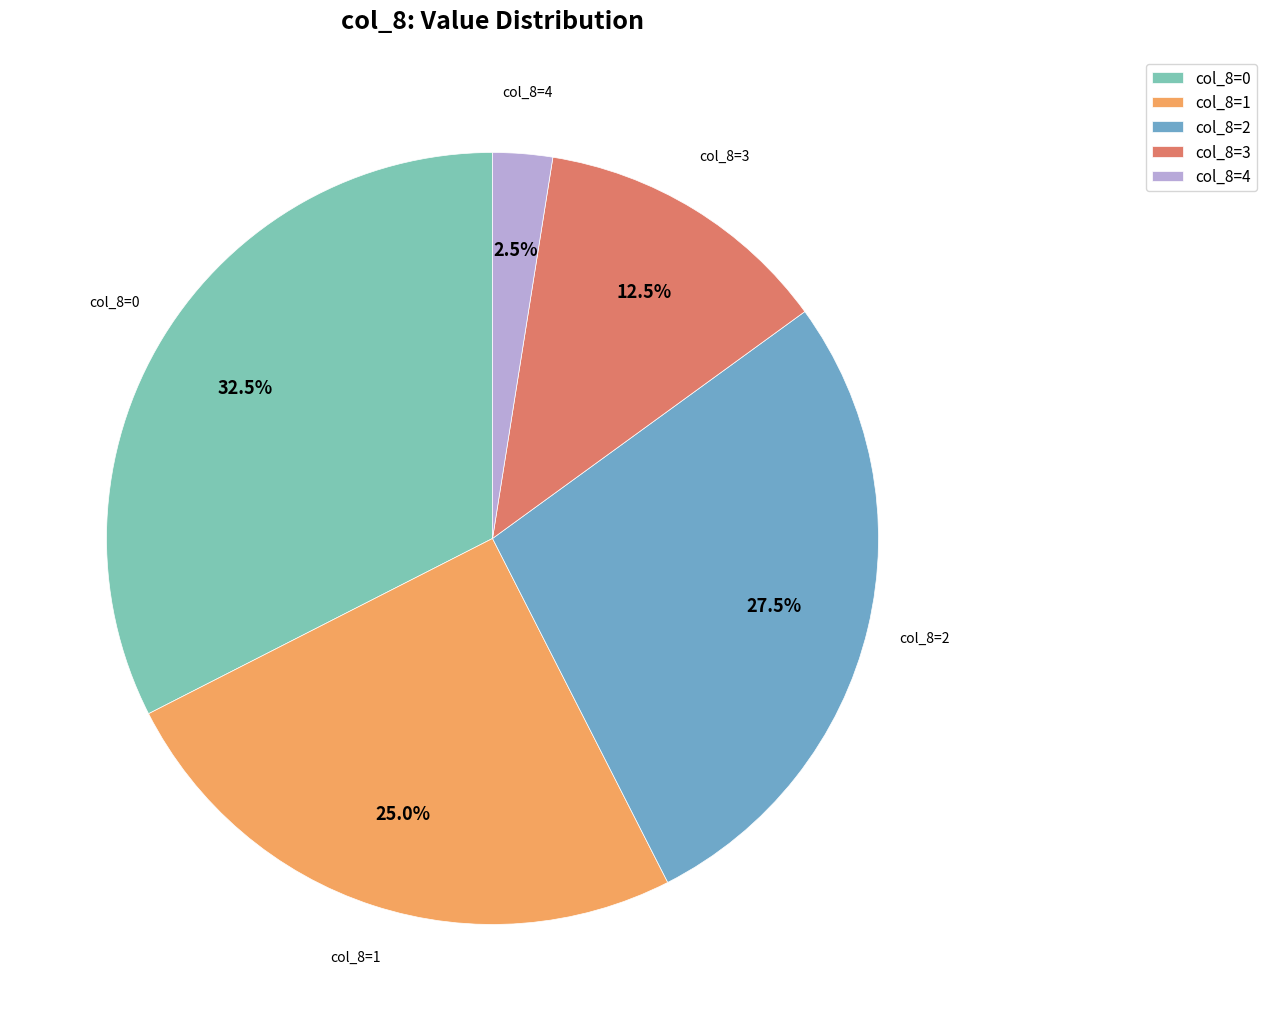

Rank the categories by value from highest to lowest.

col_8=0, col_8=2, col_8=1, col_8=3, col_8=4